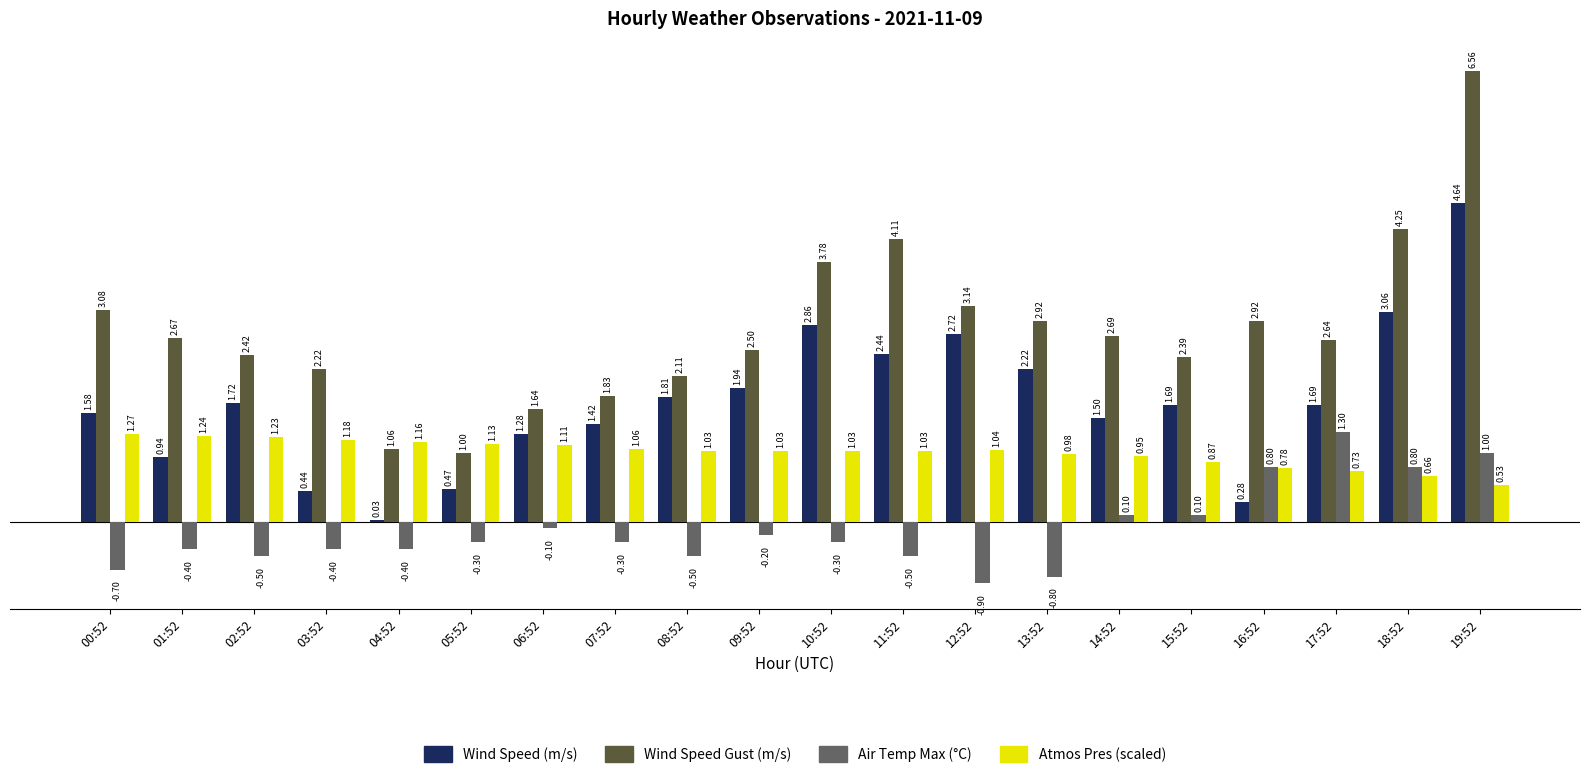

At which category does the chart reach its minimum across all series?

12:52